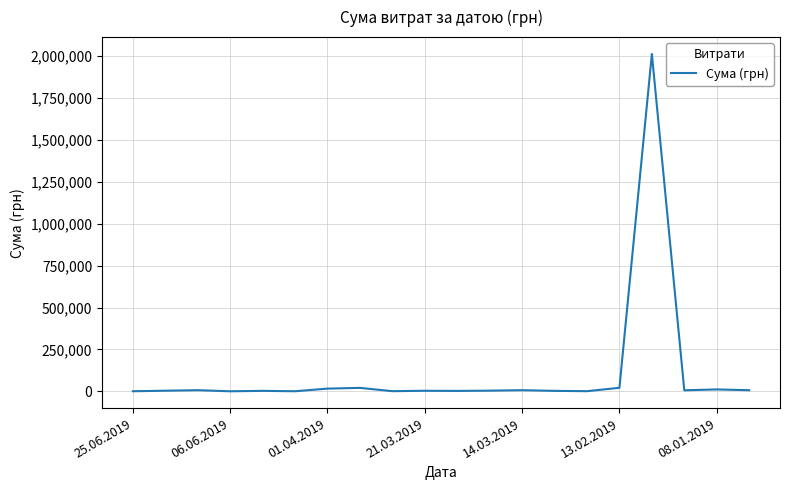

What is the greatest value displayed?

2013297.8